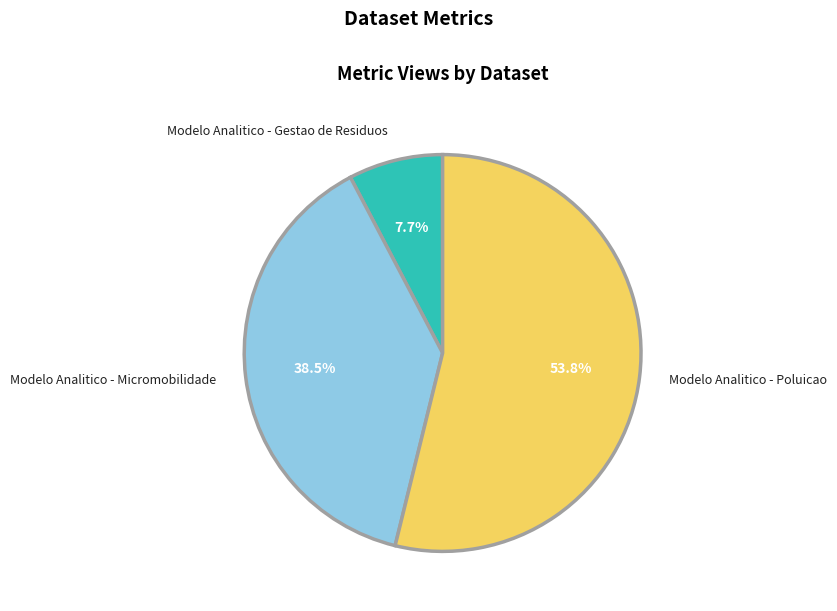

How many segments does this pie chart have?

3